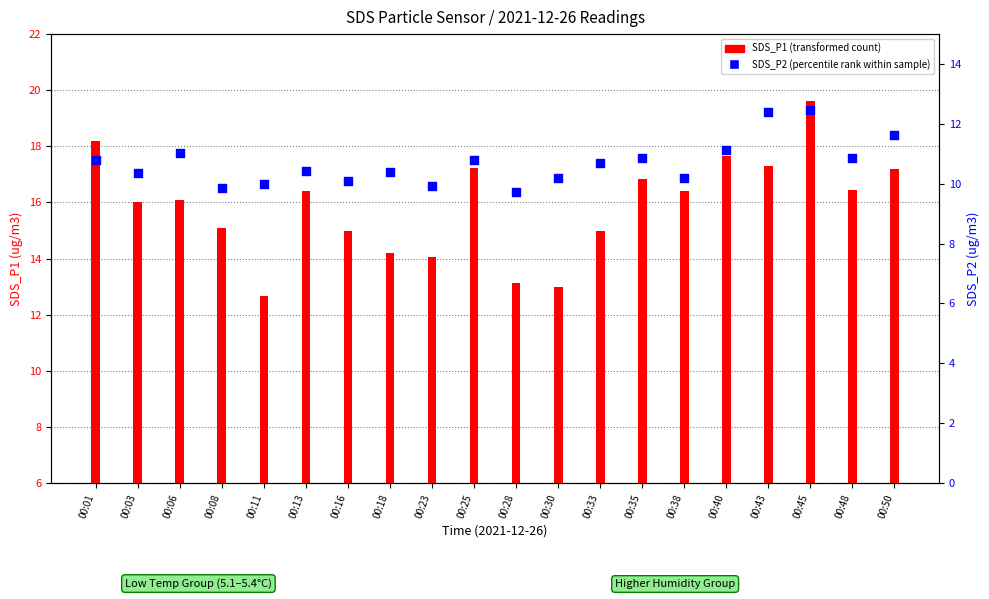

What is the total value across all series at 00:13?

26.8